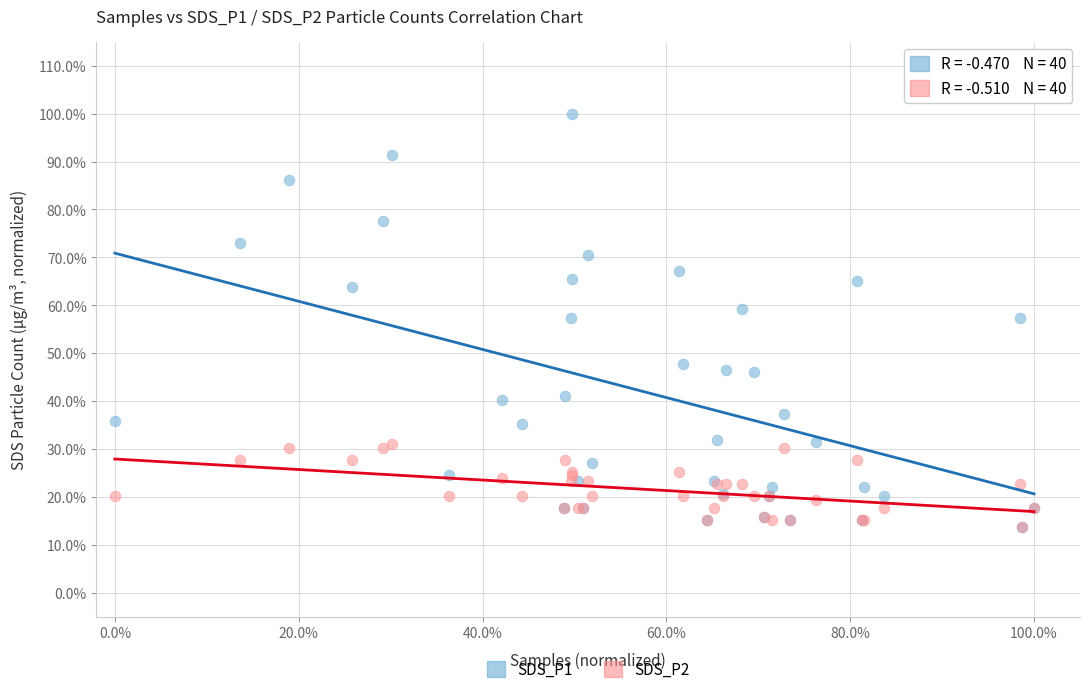

Which series reaches the maximum Y coordinate?

SDS_P1